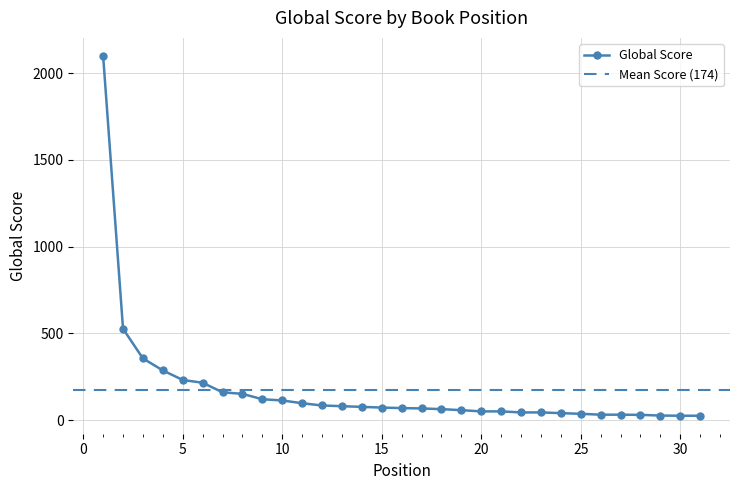

List the labels in order of value, largest first.

1, 2, 3, 4, 5, 6, 7, 8, 9, 10, 11, 12, 13, 14, 15, 16, 17, 18, 19, 20, 21, 22, 23, 24, 25, 26, 27, 28, 29, 30, 31